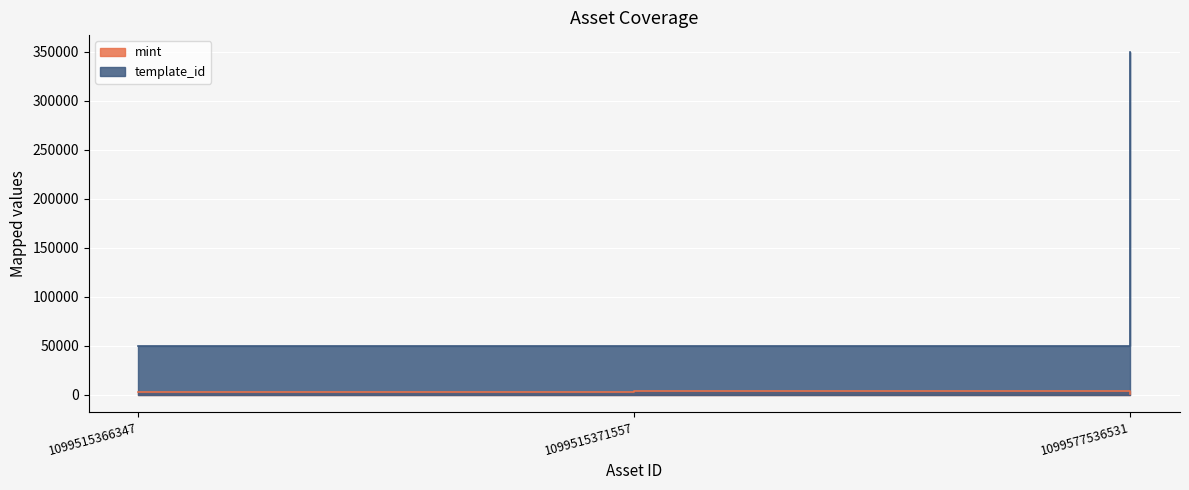

Reading left to right, extract all data points from this chart.

mint: 1099515366347=2720	1099515371557=3752	1099577536531=520
template_id: 1099515366347=49849	1099515371557=49849	1099577536531=349521